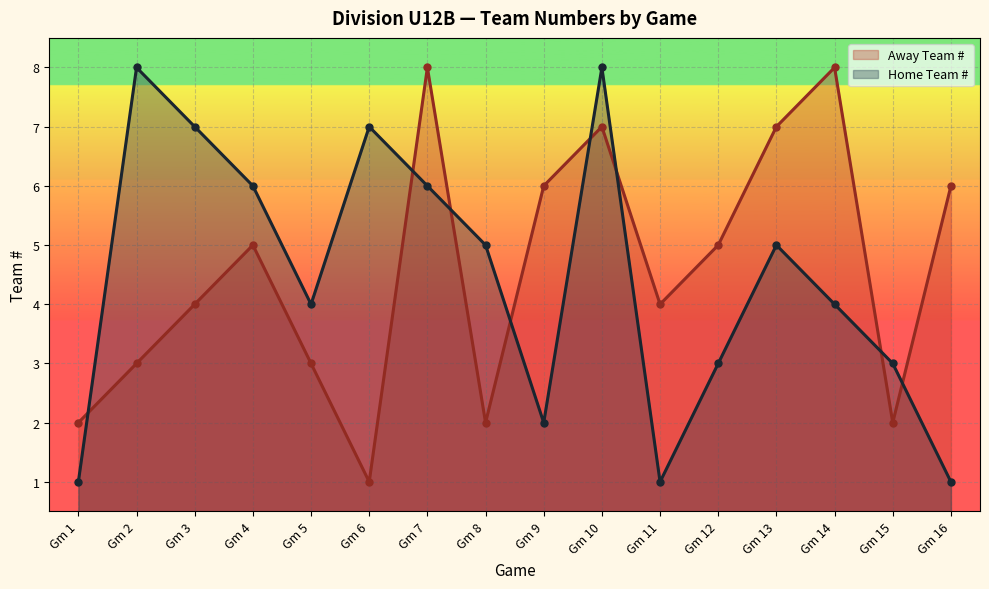

Is it true that Home Team # (line) equals 2 at Gm 14?

False